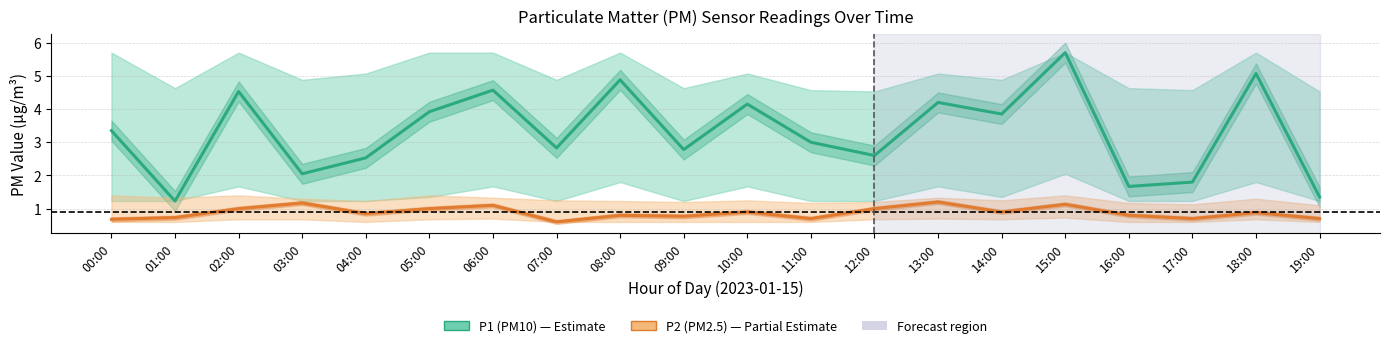

List the series in order of their overall mean, lowest first.

P2 (PM2.5), P1 (PM10)